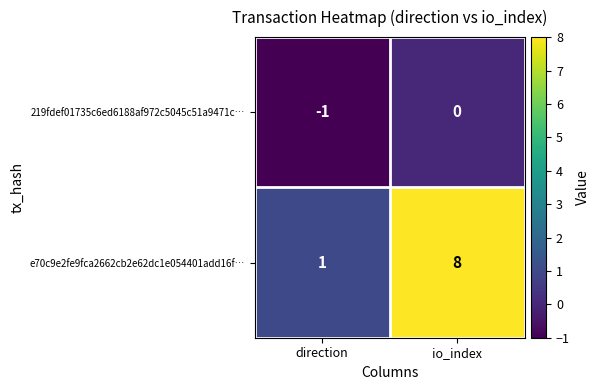

Which category has the lowest value in the 219fdef01735c6ed6188af972c5045c51a9471c… series?

direction